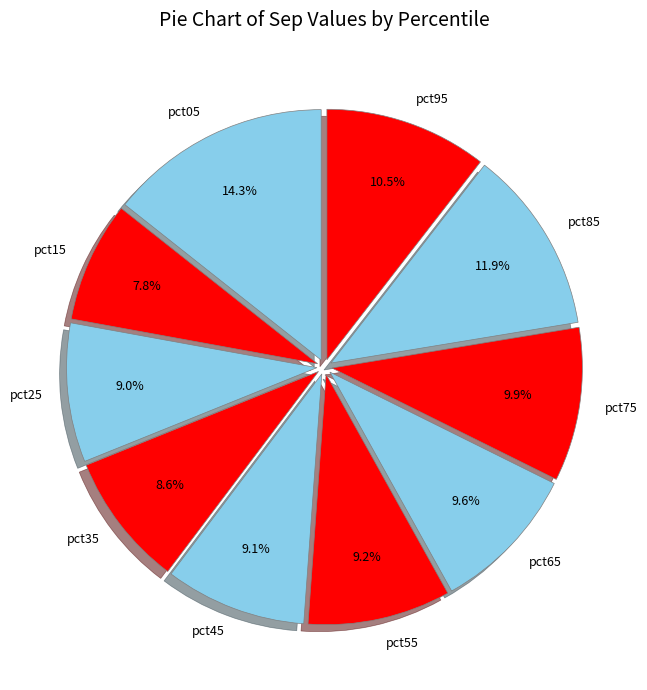

Does pct65 account for over 50% of the chart?

No